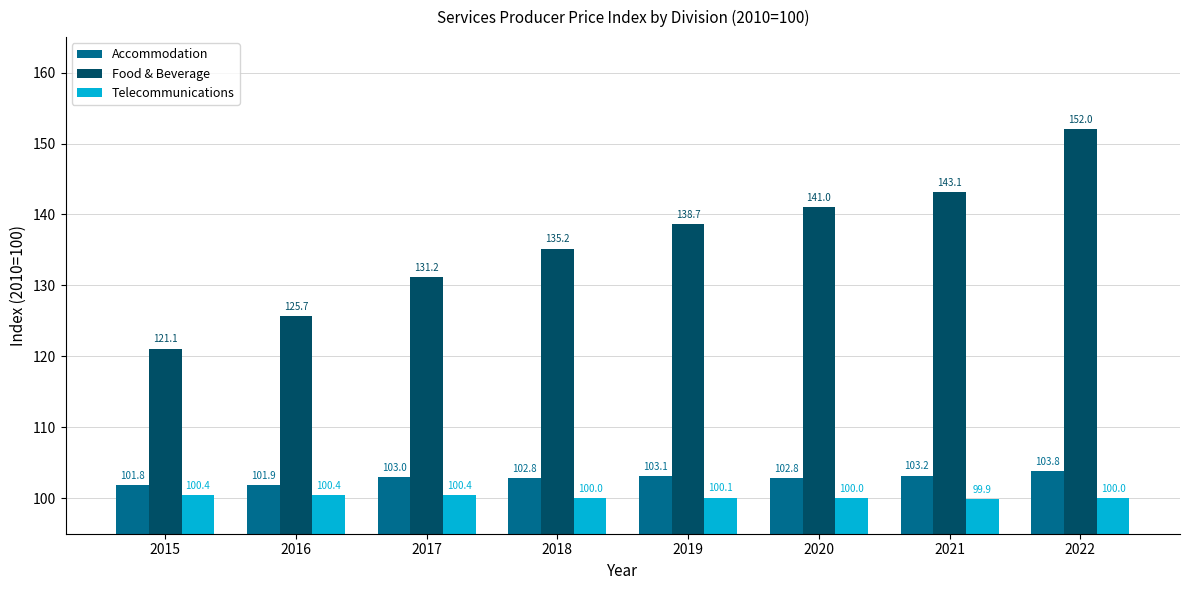

How many data points does each series have?

8